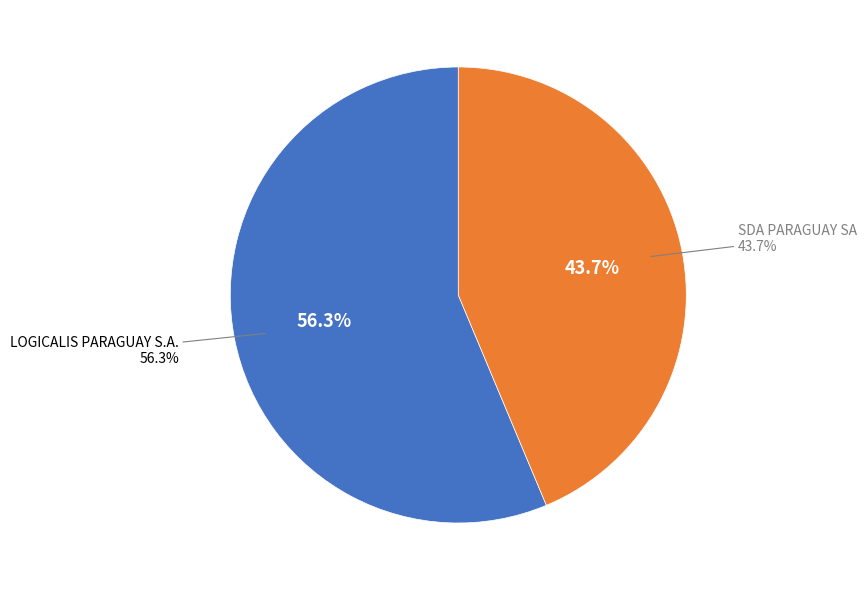

What is the ratio of the value at LOGICALIS PARAGUAY S.A. to the value at SDA PARAGUAY SA?

1.3